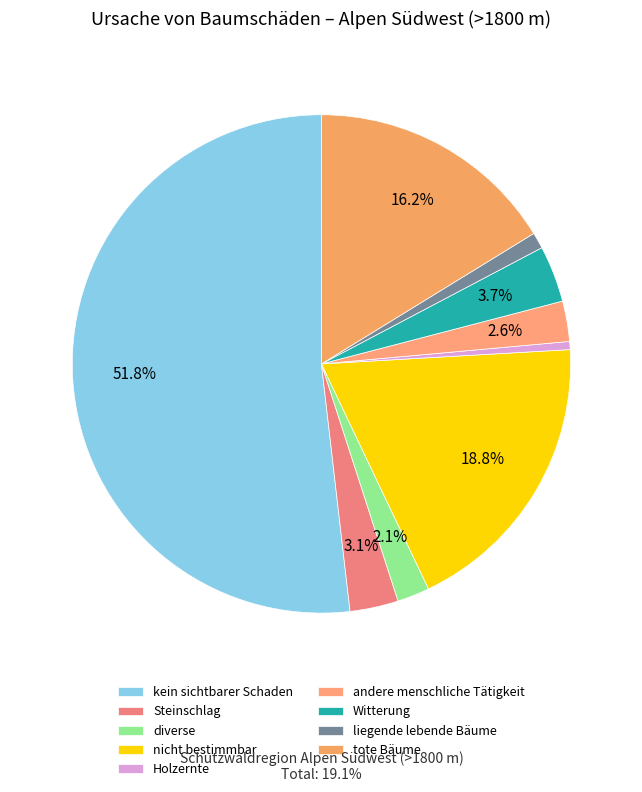

Does kein sichtbarer Schaden account for over 50% of the chart?

Yes